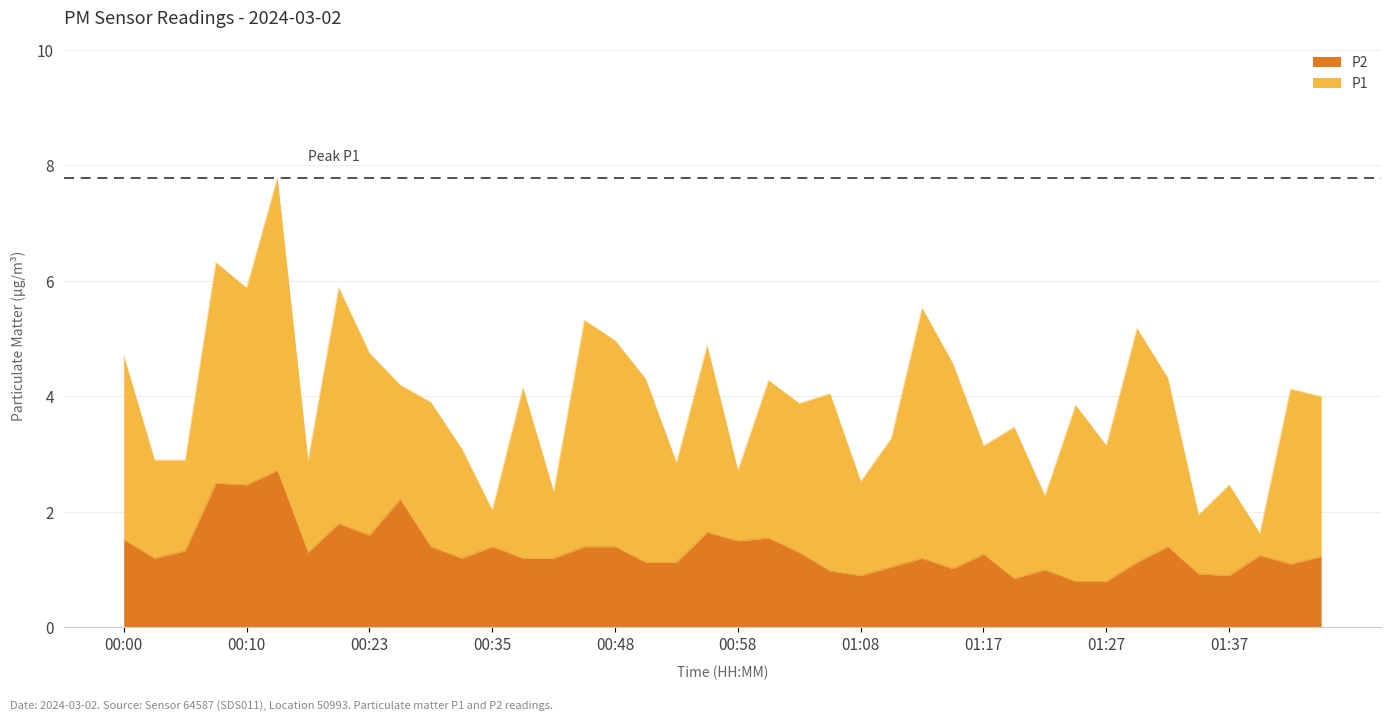

What value does the P1 series have at 01:37?

2.5